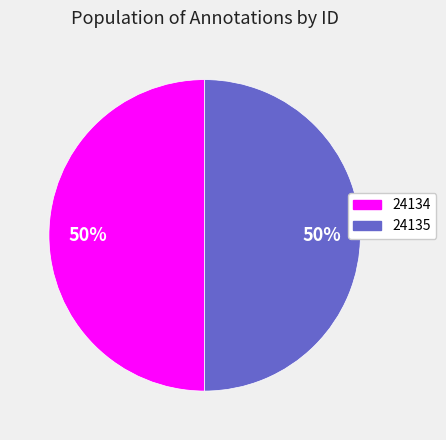

Combined, do 24135 and 24134 account for over 50%?

Yes